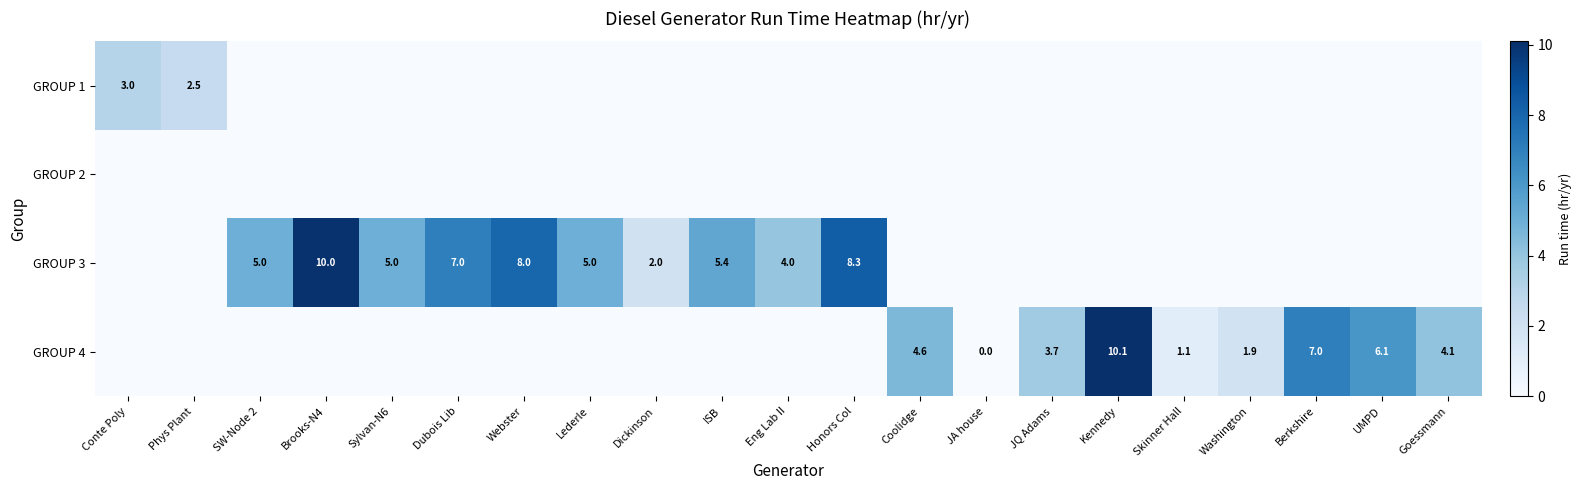

Is it true that GROUP 3 equals 4.0 at Eng Lab II?

True